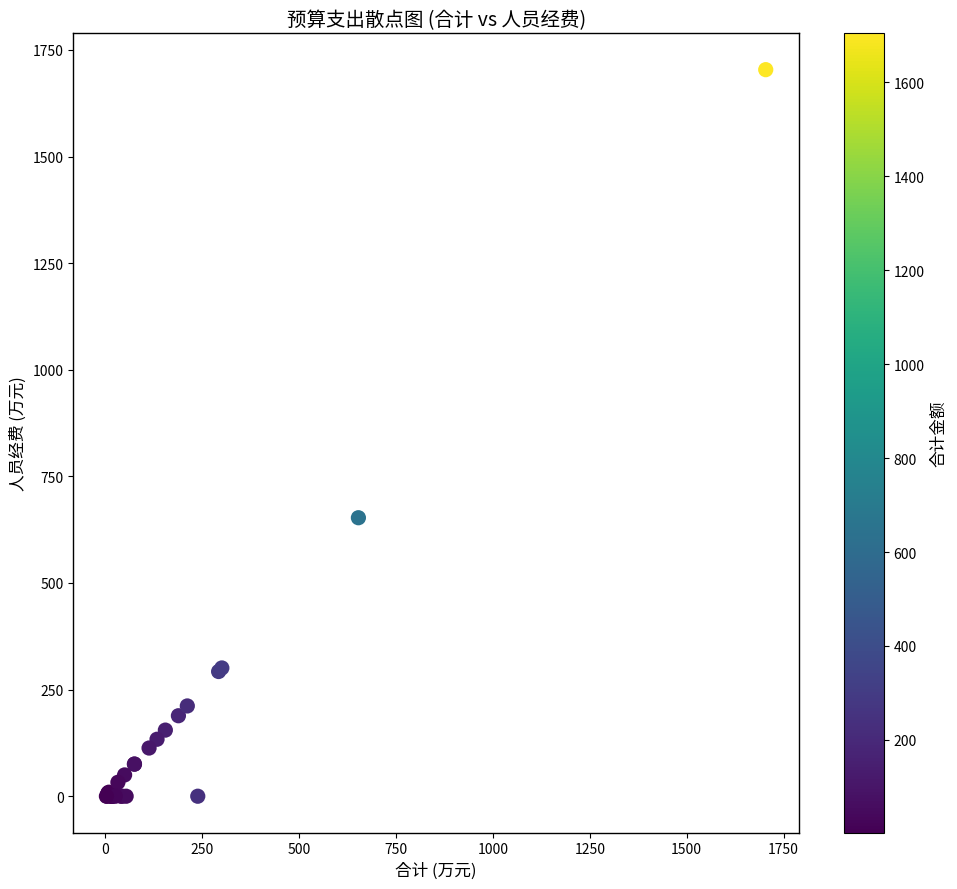

What Y value in the scatter plot is closest to 851?

653.0